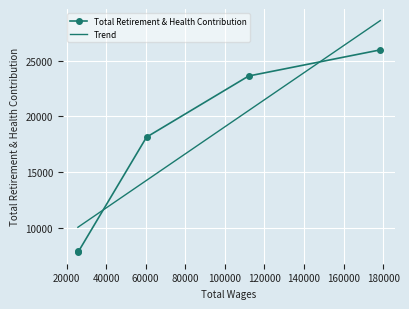

True or false: Total Retirement & Health Contribution has more than 0 points higher than both neighbors.

False